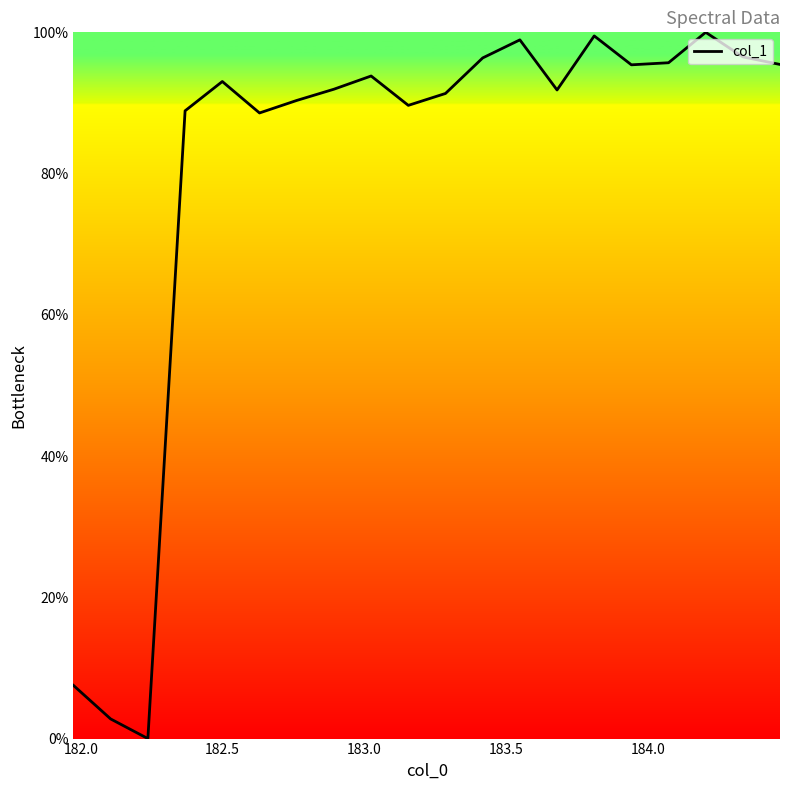

What is the greatest value displayed?

100.0